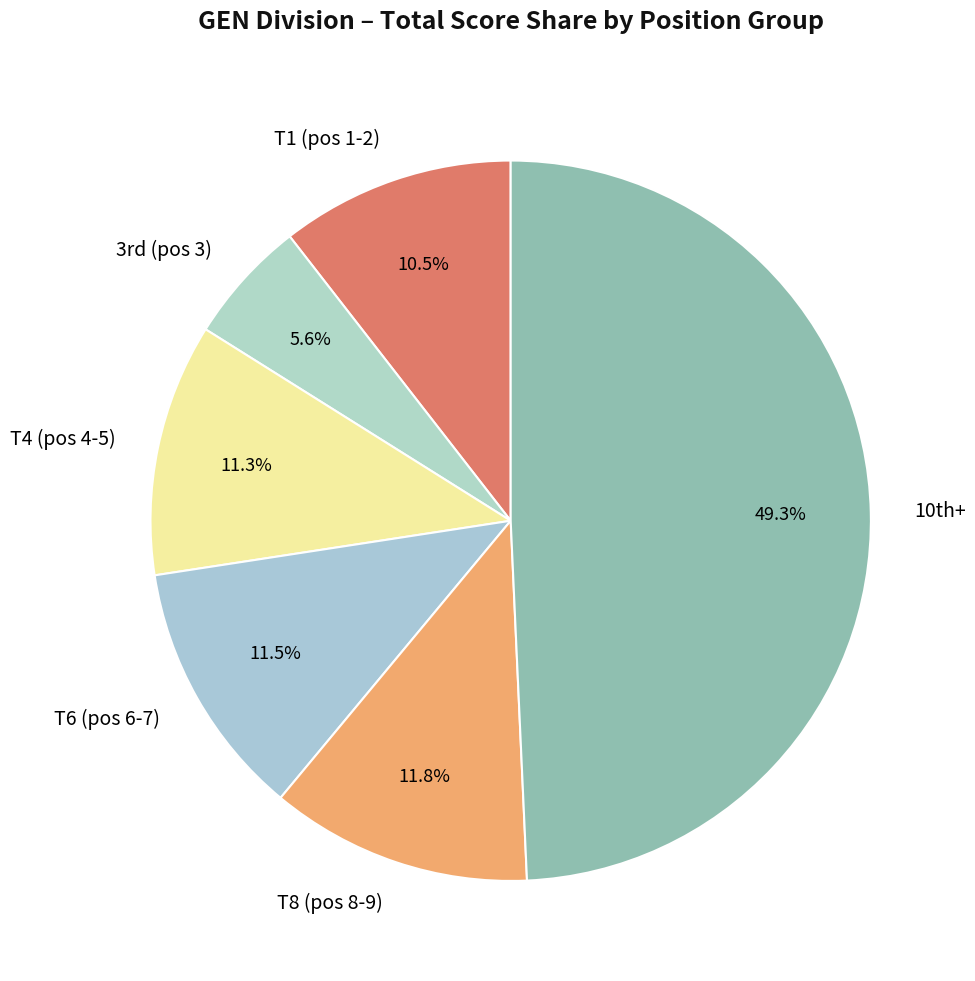

To the nearest percent, what is the difference between the largest and smallest slice percentages?

44%